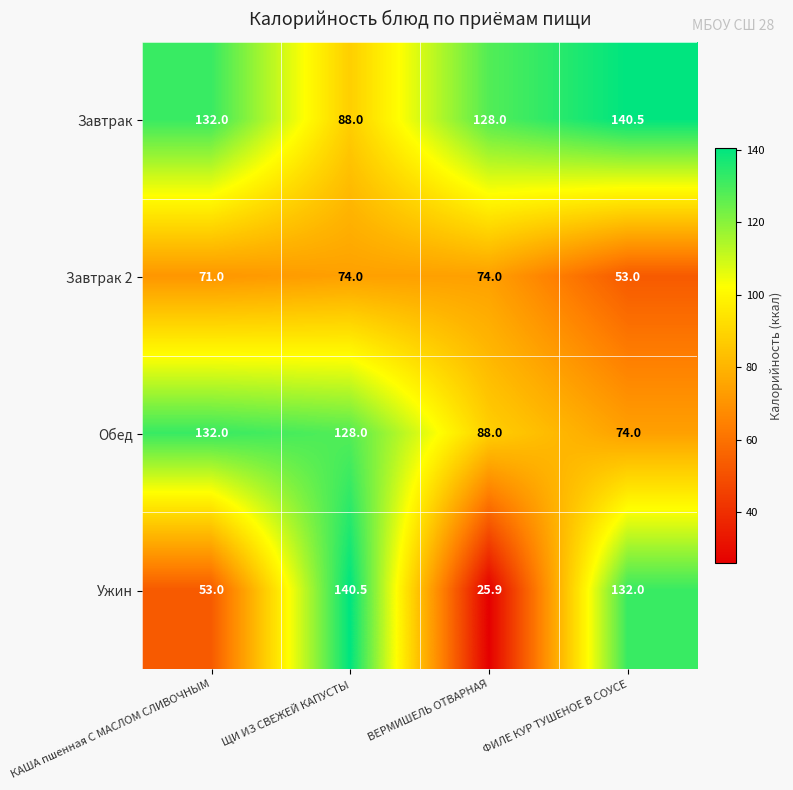

Which category has the lowest value in the Ужин series?

ВЕРМИШЕЛЬ ОТВАРНАЯ